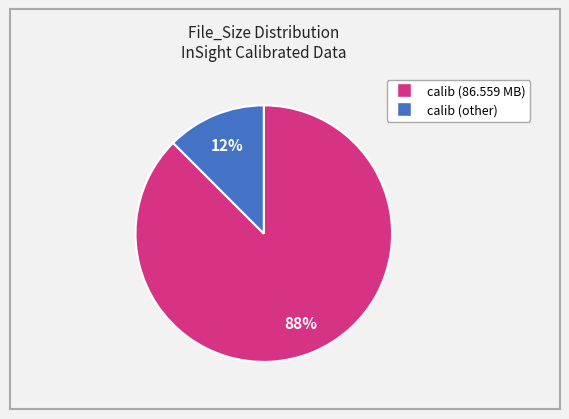

Is there a majority slice in this chart?

Yes